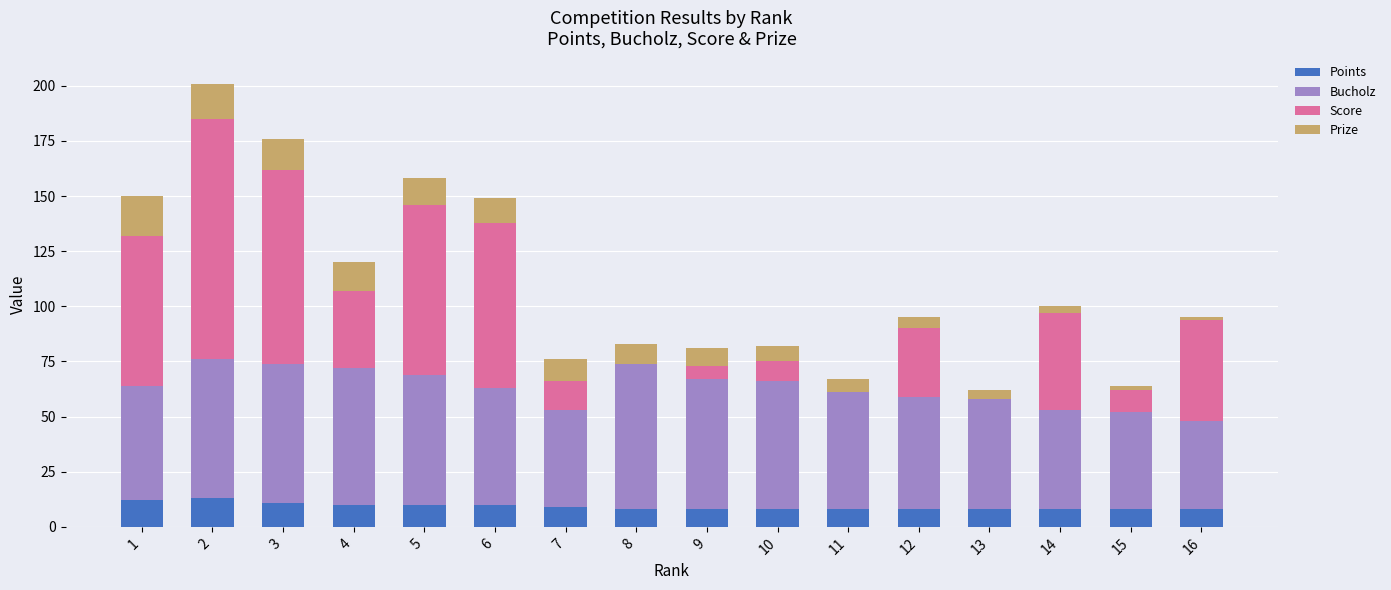

True or false: Points has a value of 10 at 6.

True